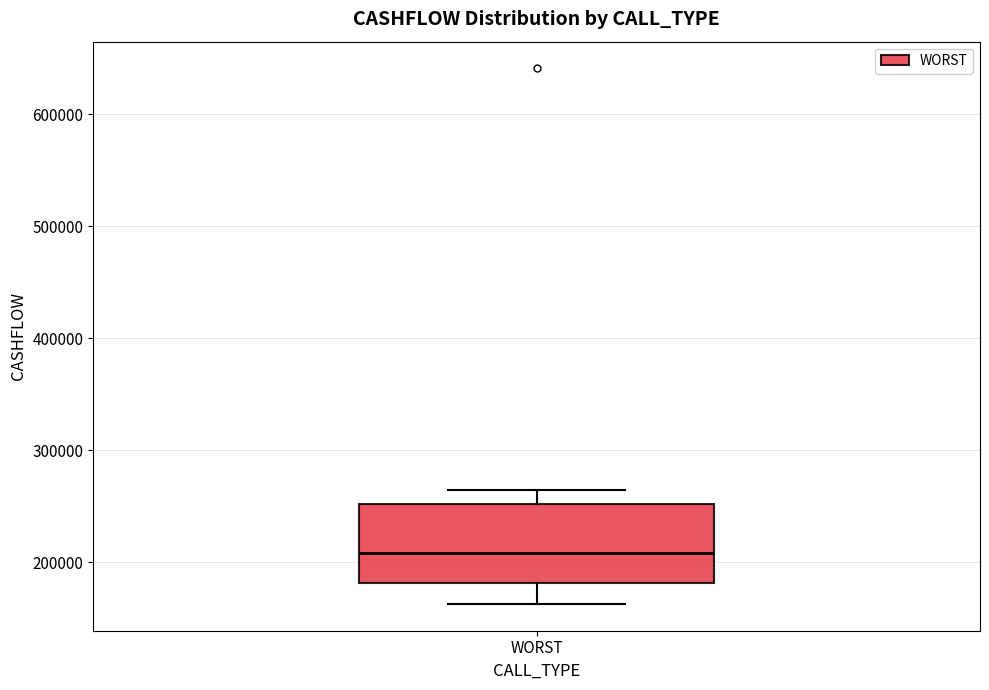

Transcribe this box plot: give where the median line is, the range the box spans, and where the two whiskers end, as read against the y-axis. The values are not printed on the chart, so give them approximately, as read against the axis.

median 210000, box 180000 to 250000, whiskers 160000 to 260000